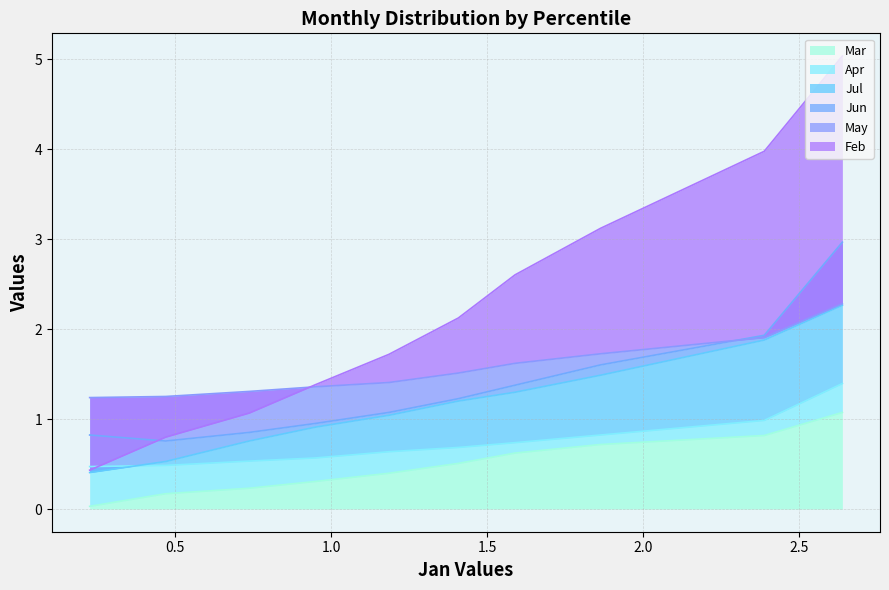

True or false: Jul and Feb cross at least once.

False